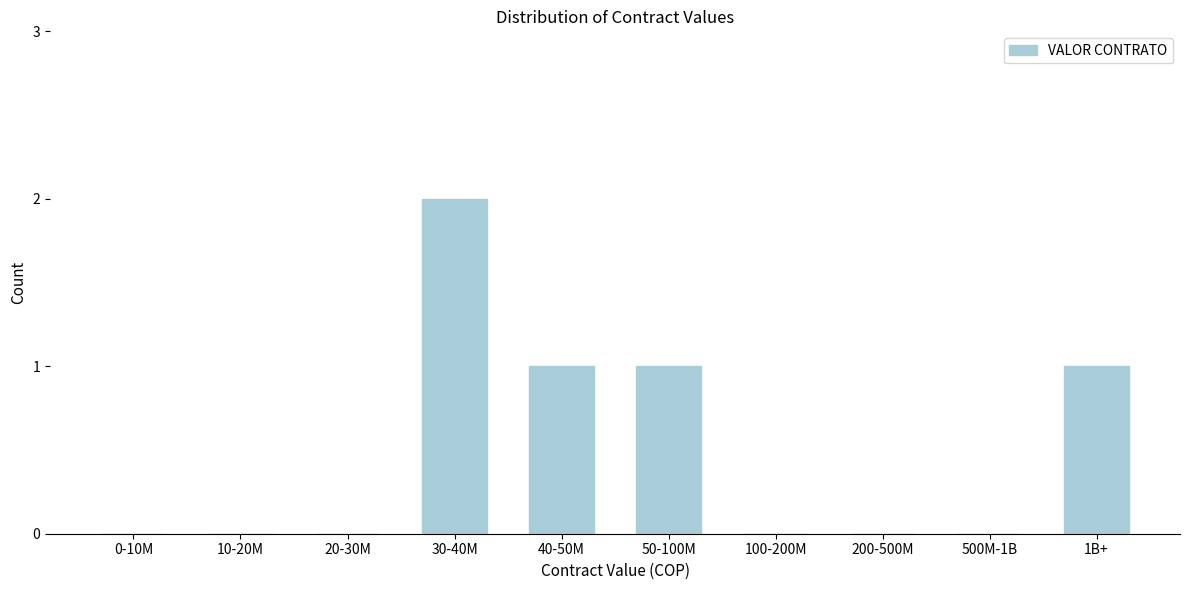

Reading left to right, extract all data points from this chart.

0-10M=0	10-20M=0	20-30M=0	30-40M=2	40-50M=1	50-100M=1	100-200M=0	200-500M=0	500M-1B=0	1B+=1